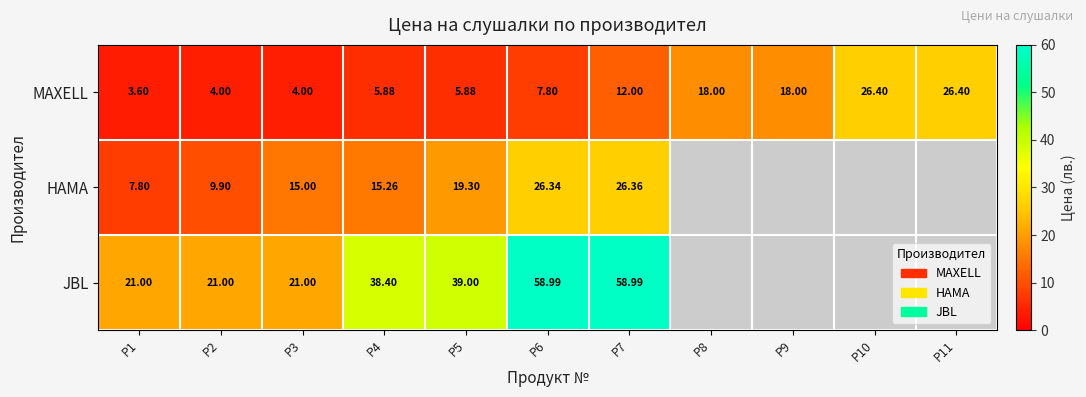

At how many categories does at least one series exceed 53?

2